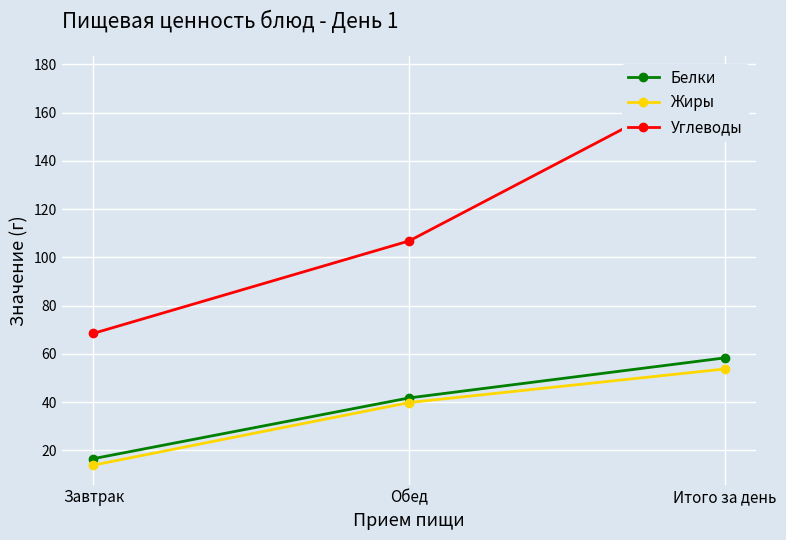

The value of Белки at Обед is 25.2. True or false?

False